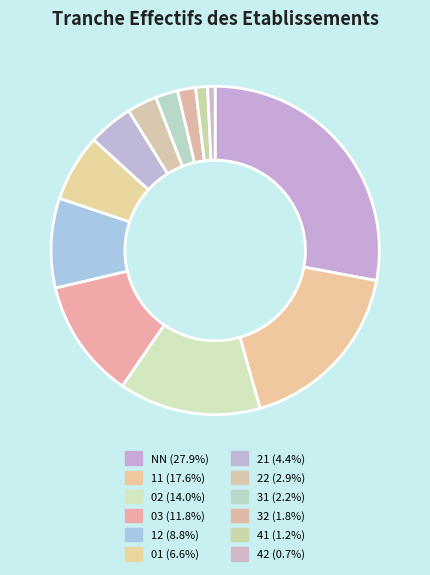

Do 02 and 22 together represent more than half of the pie?

No